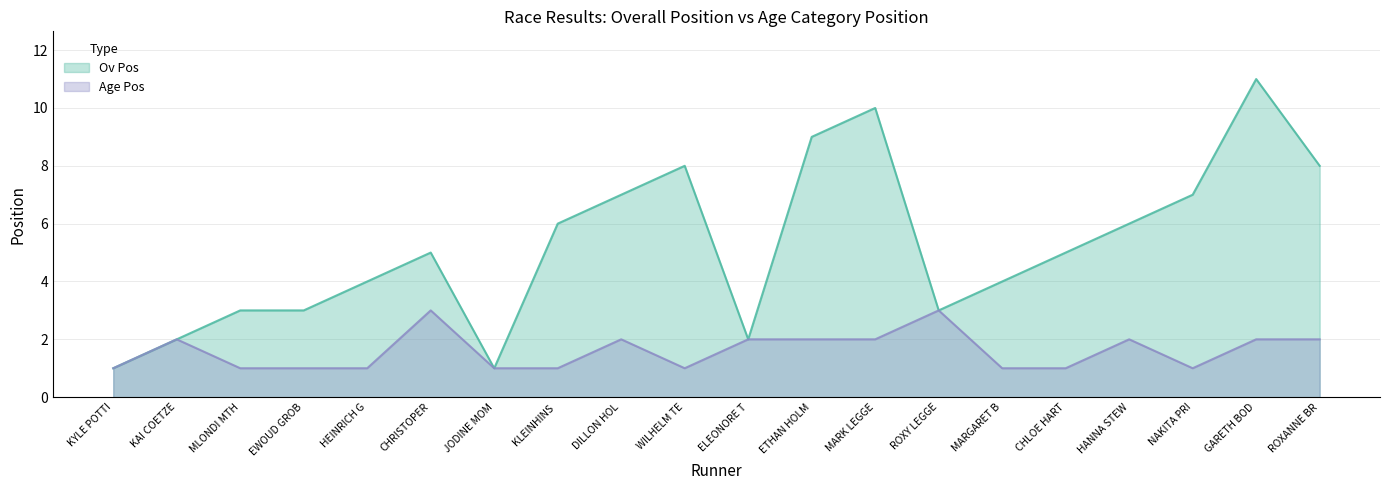

Rank the series by their average value, from highest to lowest.

Ov Pos, Age Pos